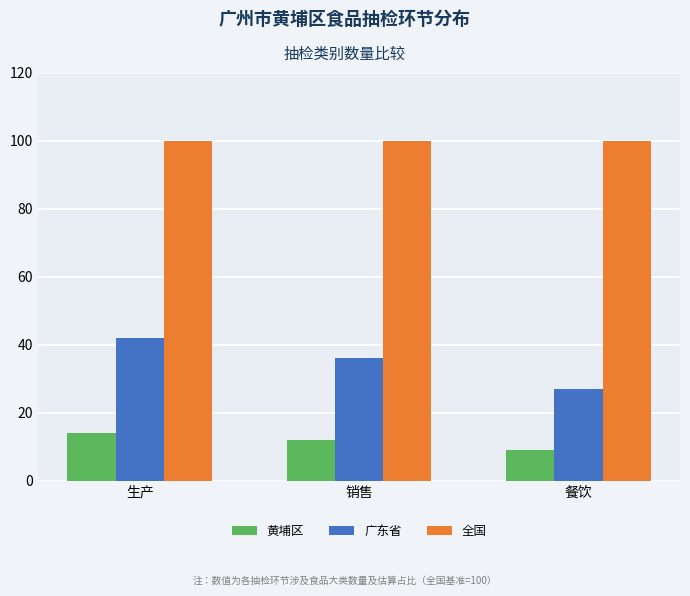

Reading left to right, list all the values displayed in this chart.

黄埔区: 生产=14	销售=12	餐饮=9
广东省: 生产=42	销售=36	餐饮=27
全国: 生产=100	销售=100	餐饮=100